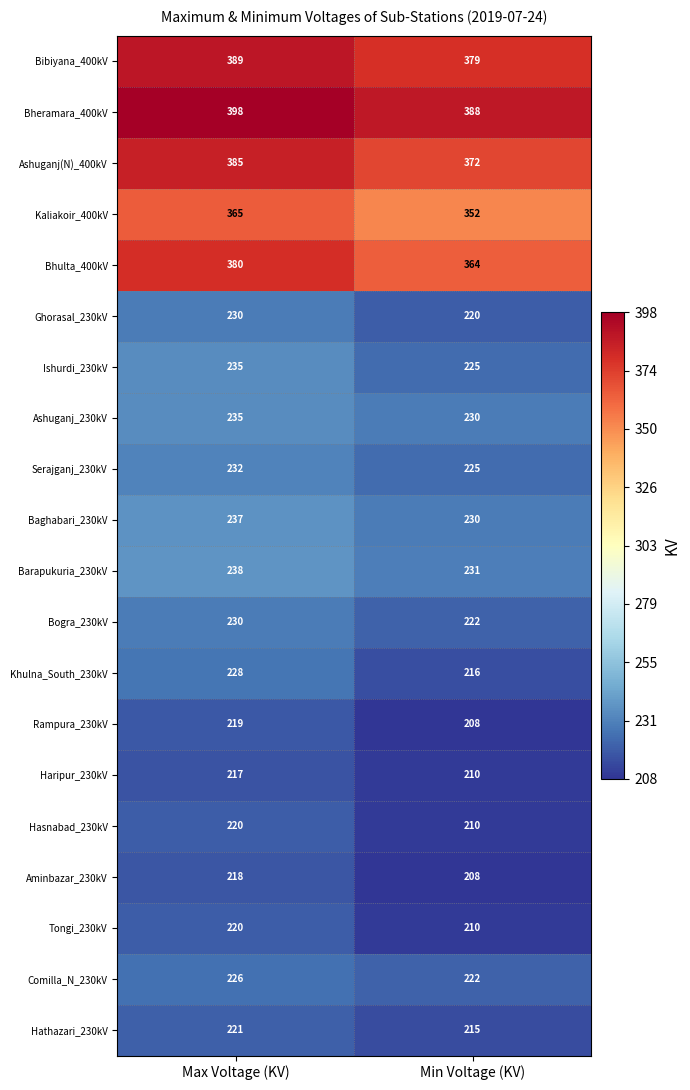

Which series changed the most between Max Voltage (KV) and Min Voltage (KV)?

Bhulta_400kV